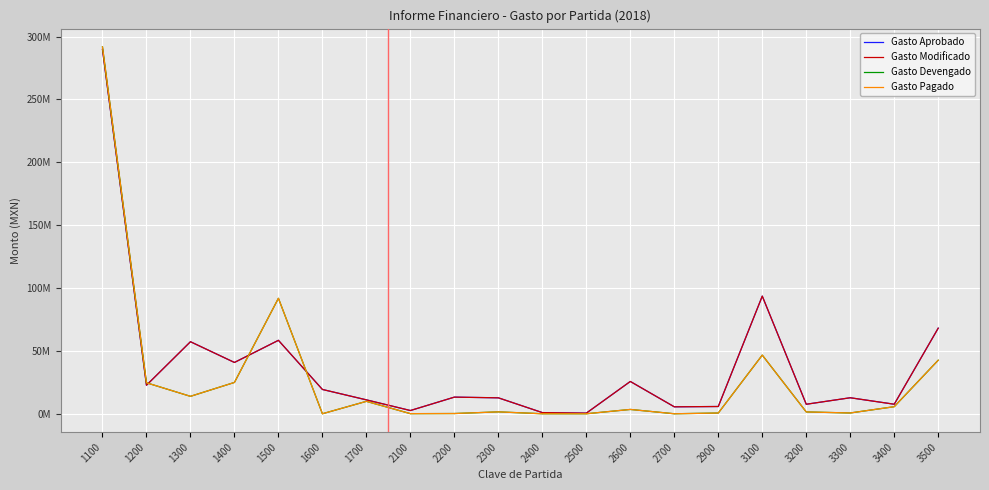

True or false: Gasto Modificado and Gasto Aprobado cross at least once.

False